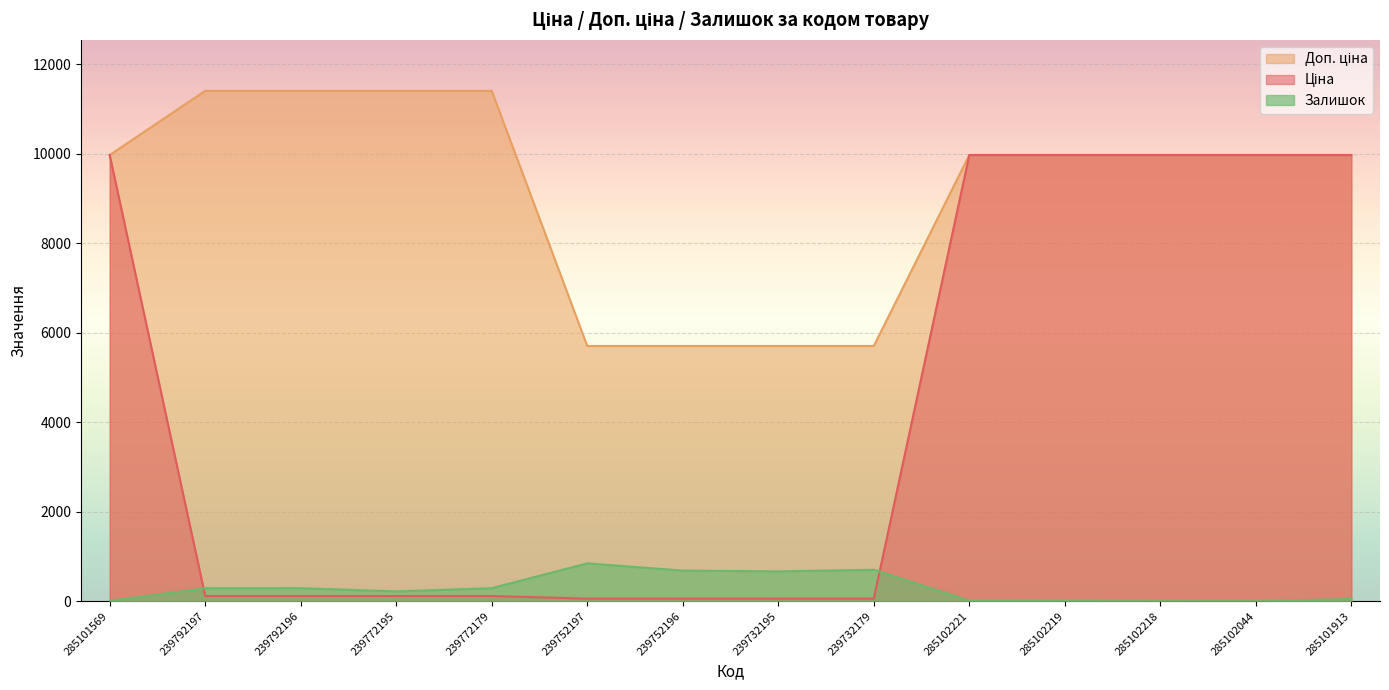

What is the smallest value displayed?

1.0